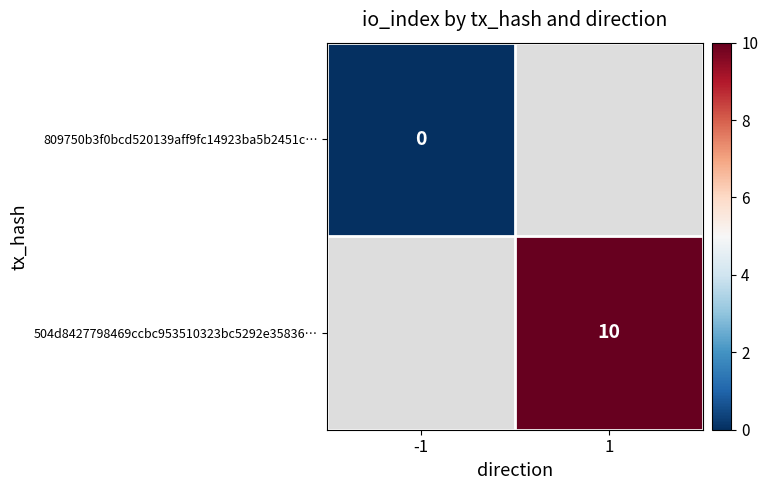

What is the greatest value displayed?

10.0